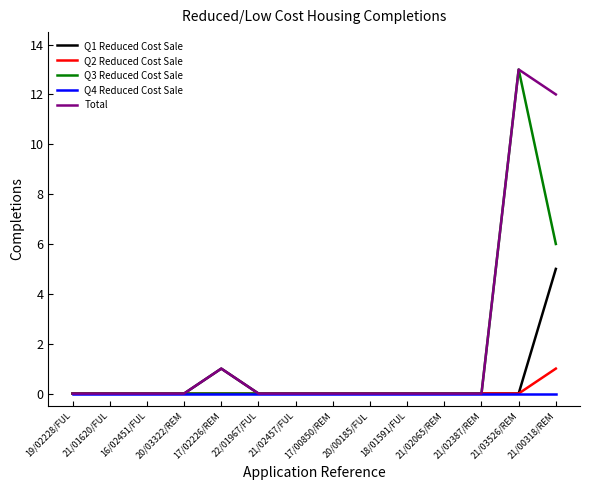

Reading left to right, what are all the values shown in this chart?

Q1 Reduced Cost Sale: 19/02228/FUL=0	21/01620/FUL=0	16/02451/FUL=0	20/03322/REM=0	17/02226/REM=1	22/01967/FUL=0	21/02457/FUL=0	17/00850/REM=0	20/00185/FUL=0	18/01591/FUL=0	21/02065/REM=0	21/02387/REM=0	21/03526/REM=0	21/00318/REM=5
Q2 Reduced Cost Sale: 19/02228/FUL=0	21/01620/FUL=0	16/02451/FUL=0	20/03322/REM=0	17/02226/REM=0	22/01967/FUL=0	21/02457/FUL=0	17/00850/REM=0	20/00185/FUL=0	18/01591/FUL=0	21/02065/REM=0	21/02387/REM=0	21/03526/REM=0	21/00318/REM=1
Q3 Reduced Cost Sale: 19/02228/FUL=0	21/01620/FUL=0	16/02451/FUL=0	20/03322/REM=0	17/02226/REM=0	22/01967/FUL=0	21/02457/FUL=0	17/00850/REM=0	20/00185/FUL=0	18/01591/FUL=0	21/02065/REM=0	21/02387/REM=0	21/03526/REM=13	21/00318/REM=6
Q4 Reduced Cost Sale: 19/02228/FUL=0	21/01620/FUL=0	16/02451/FUL=0	20/03322/REM=0	17/02226/REM=0	22/01967/FUL=0	21/02457/FUL=0	17/00850/REM=0	20/00185/FUL=0	18/01591/FUL=0	21/02065/REM=0	21/02387/REM=0	21/03526/REM=0	21/00318/REM=0
Total: 19/02228/FUL=0	21/01620/FUL=0	16/02451/FUL=0	20/03322/REM=0	17/02226/REM=1	22/01967/FUL=0	21/02457/FUL=0	17/00850/REM=0	20/00185/FUL=0	18/01591/FUL=0	21/02065/REM=0	21/02387/REM=0	21/03526/REM=13	21/00318/REM=12